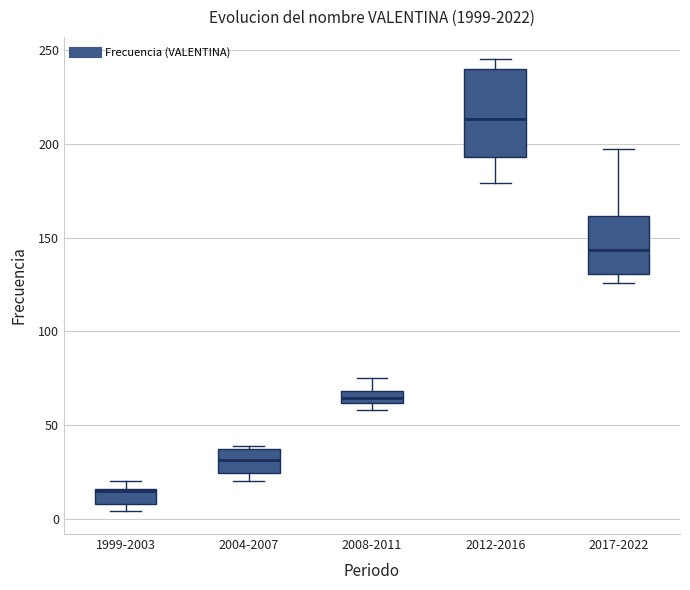

Comparing the boxes themselves (not the whiskers), which one is the tallest?

2012-2016